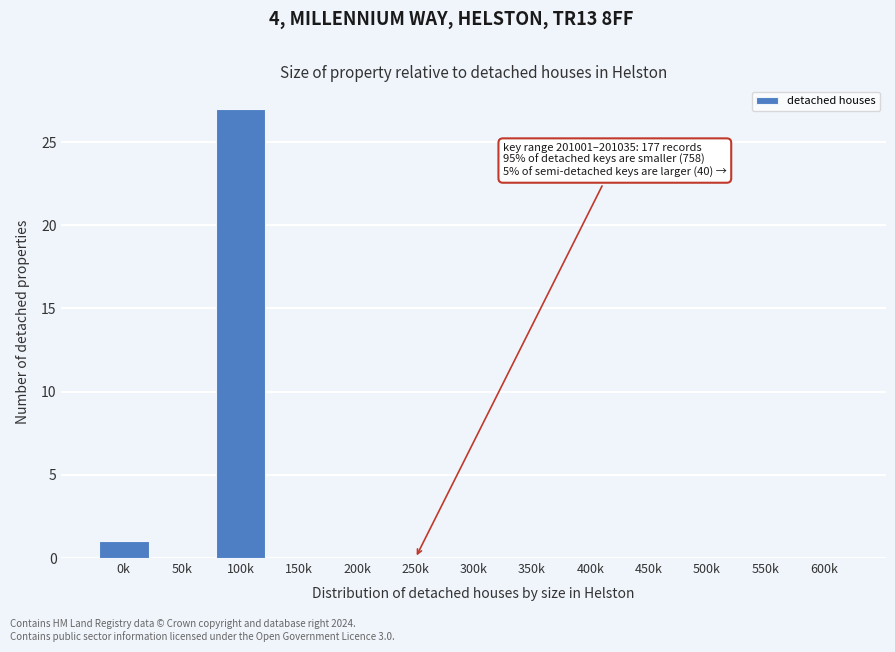

Reading right to left, what are all the values shown in this chart?

600k=0	550k=0	500k=0	450k=0	400k=0	350k=0	300k=0	250k=0	200k=0	150k=0	100k=27	50k=0	0k=1